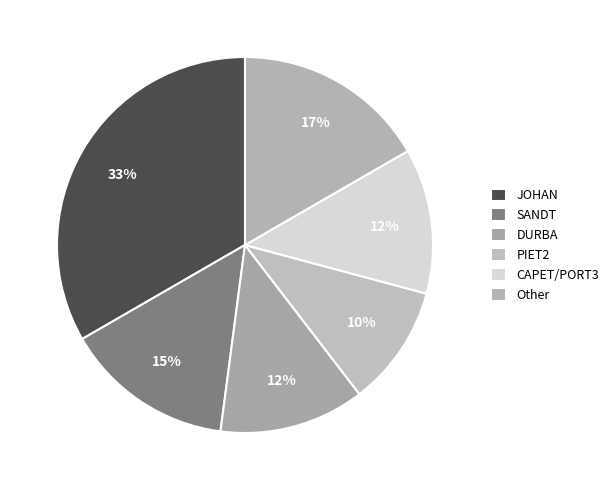

Does PIET2 account for over 50% of the chart?

No